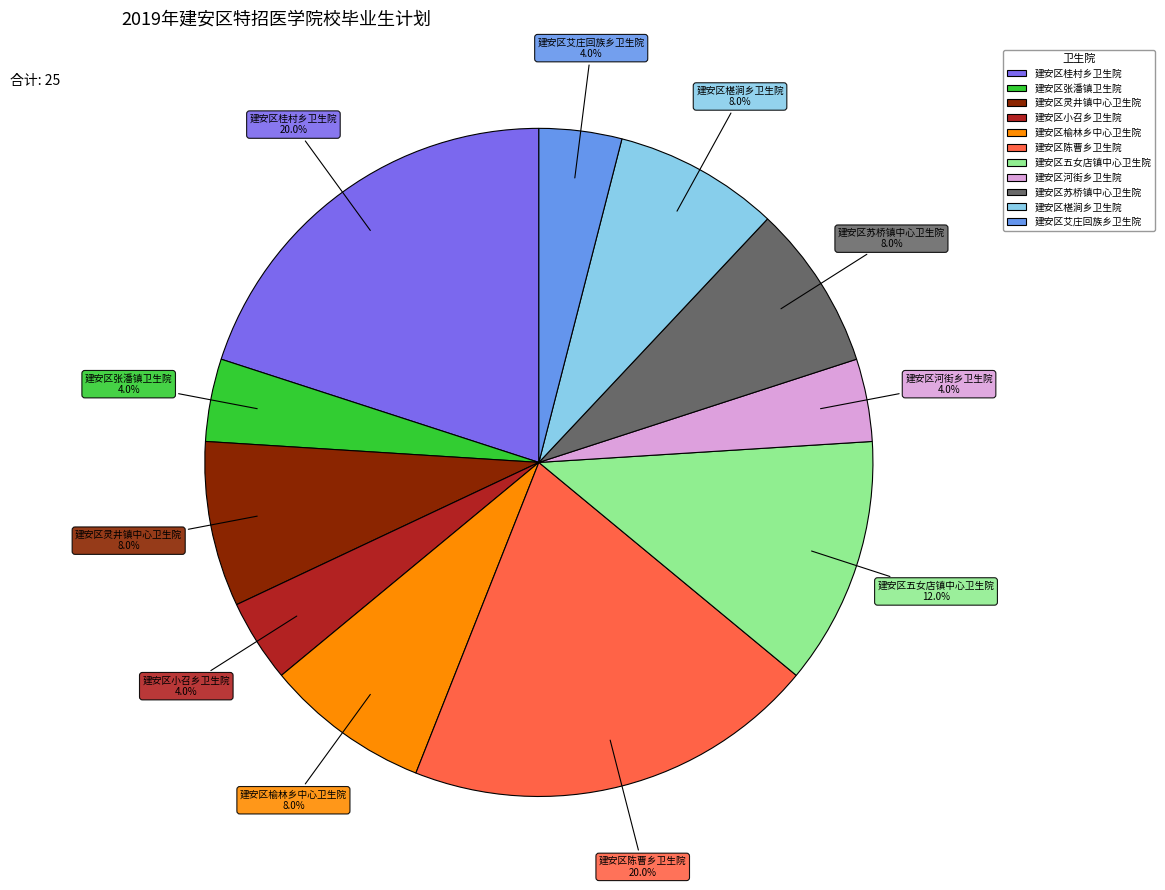

Is there a majority slice in this chart?

No